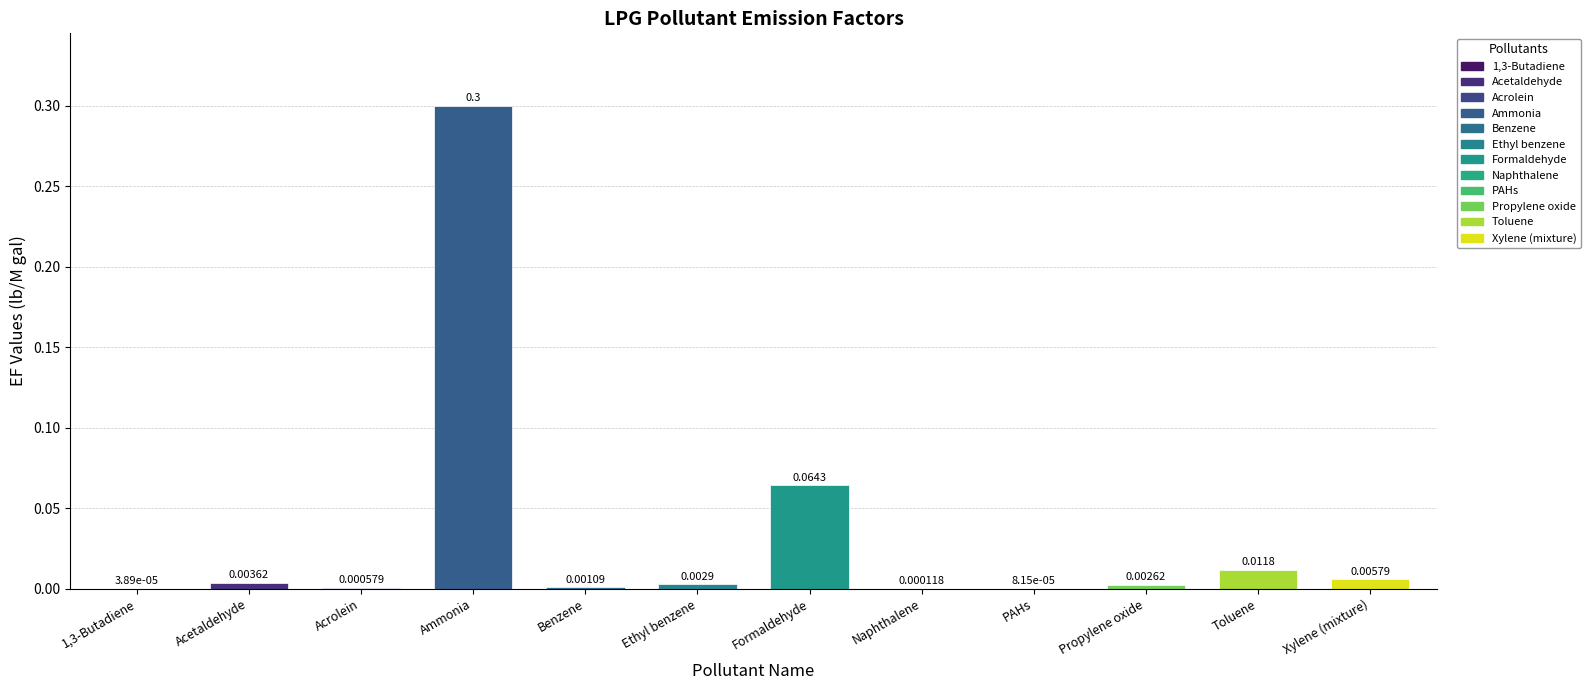

Reading left to right, what are all the values shown in this chart?

0.0	0.0	0.0	0.3	0.0	0.0	0.1	0.0	0.0	0.0	0.0	0.0